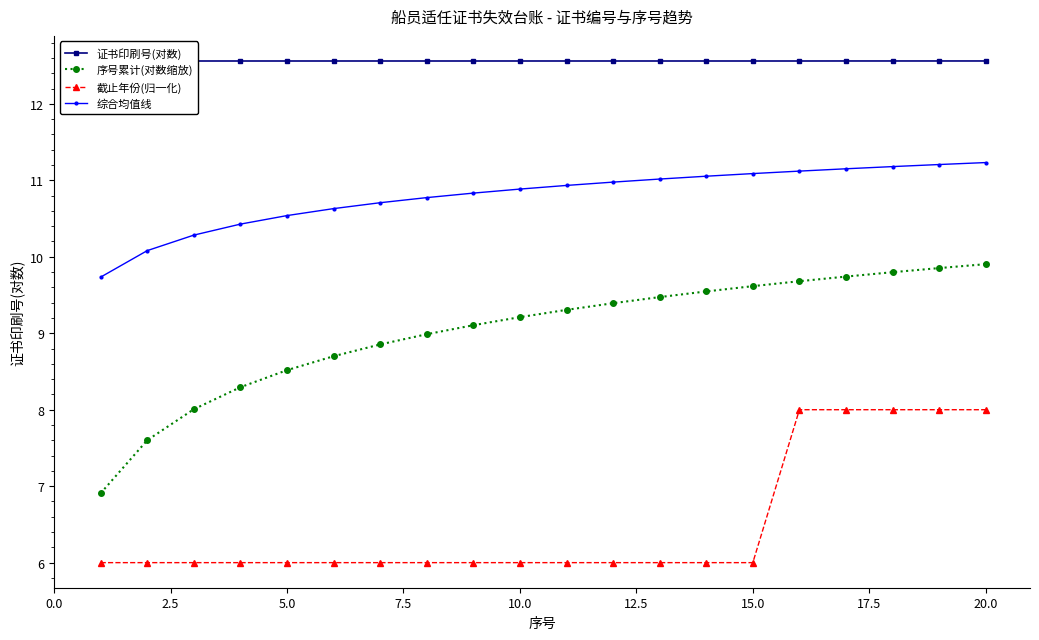

Which series has the widest spread of values?

序号累计(对数缩放)